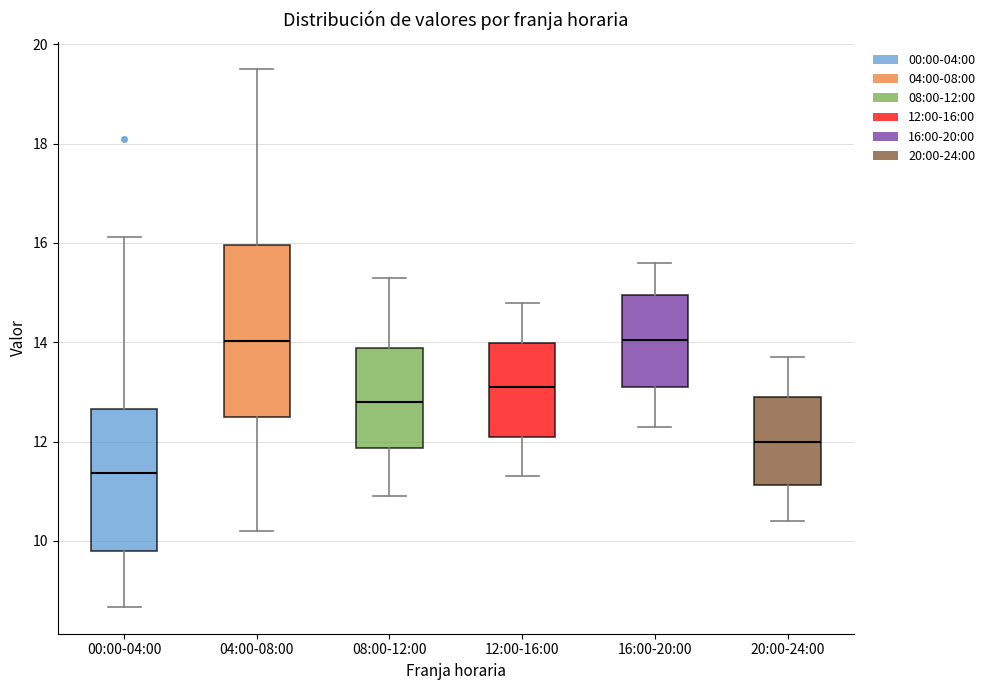

Reading left to right, transcribe this box plot: for each box, give where its median line is, the range the box spans, and where its two whiskers end, as read against the y-axis. The values are not printed on the chart, so give them approximately, as read against the axis.

00:00-04:00: median 11.4, box 9.8 to 12.6, whiskers 8.6 to 16.2
04:00-08:00: median 14.0, box 12.4 to 16.0, whiskers 10.2 to 19.6
08:00-12:00: median 12.8, box 11.8 to 13.8, whiskers 11.0 to 15.4
12:00-16:00: median 13.2, box 12.2 to 14.0, whiskers 11.4 to 14.8
16:00-20:00: median 14.0, box 13.2 to 15.0, whiskers 12.4 to 15.6
20:00-24:00: median 12.0, box 11.2 to 13.0, whiskers 10.4 to 13.8